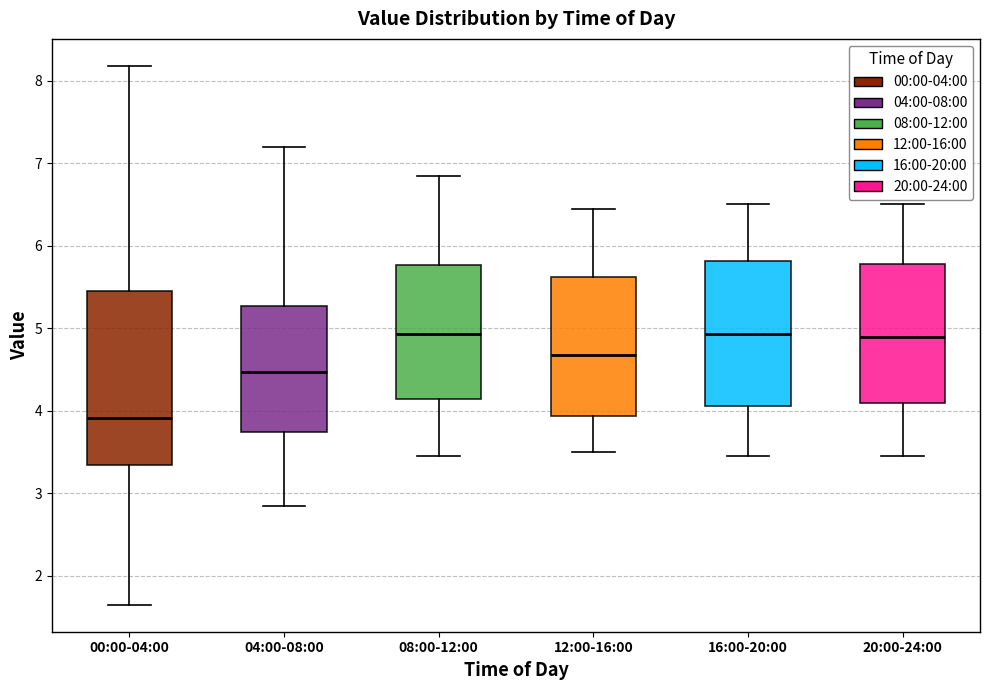

Where does the median line of the box for 04:00-08:00 sit on the y-axis? The values are not printed on the chart, so give them approximately, as read against the axis.

4.5